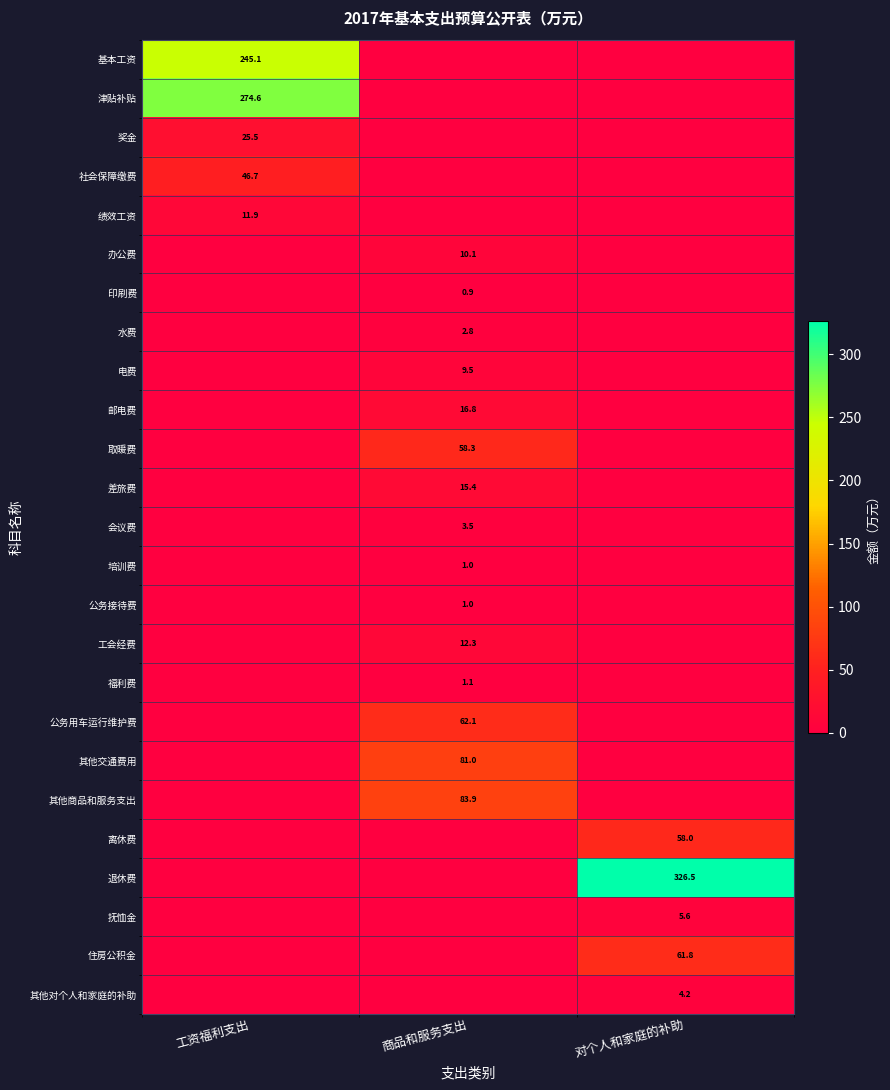

True or false: 其他商品和服务支出 has a value of 44.1 at 商品和服务支出.

False